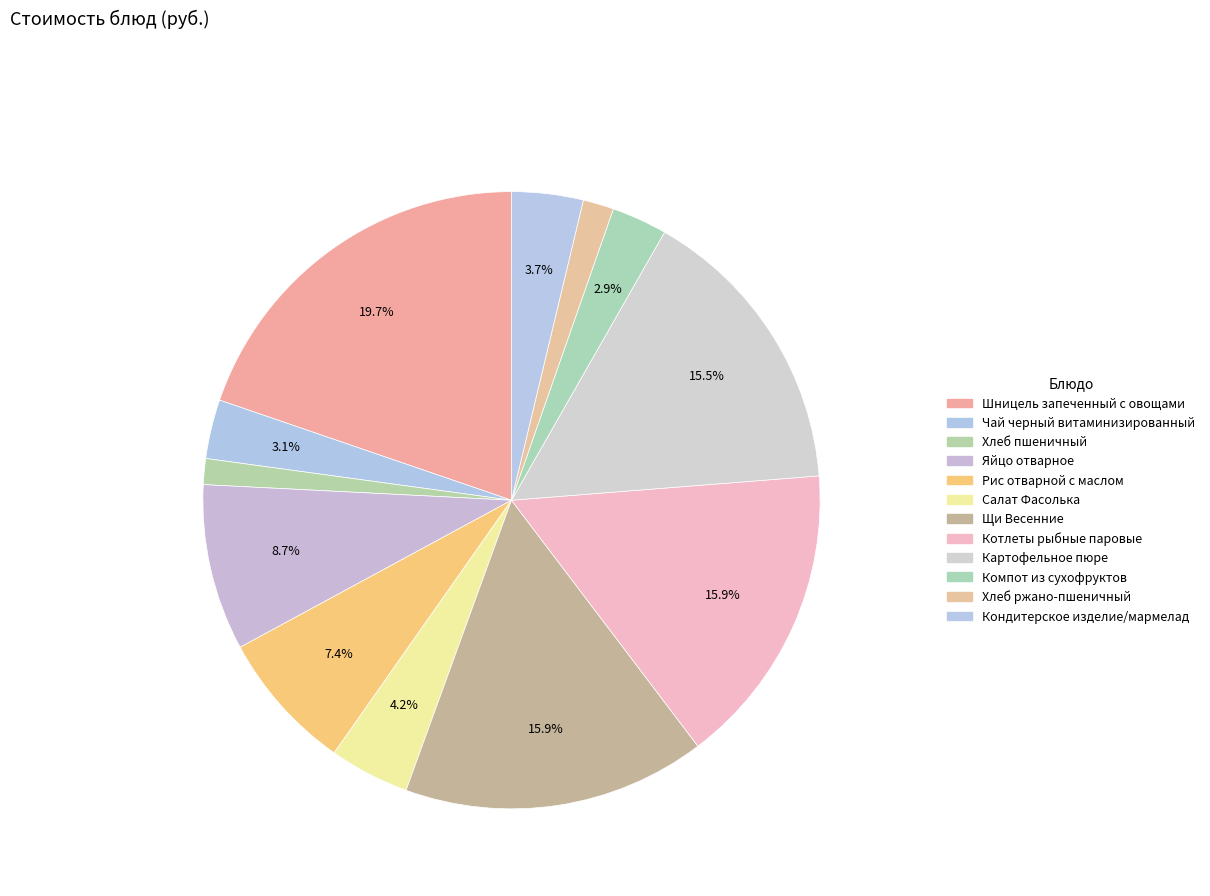

How many slices are in this pie chart?

12